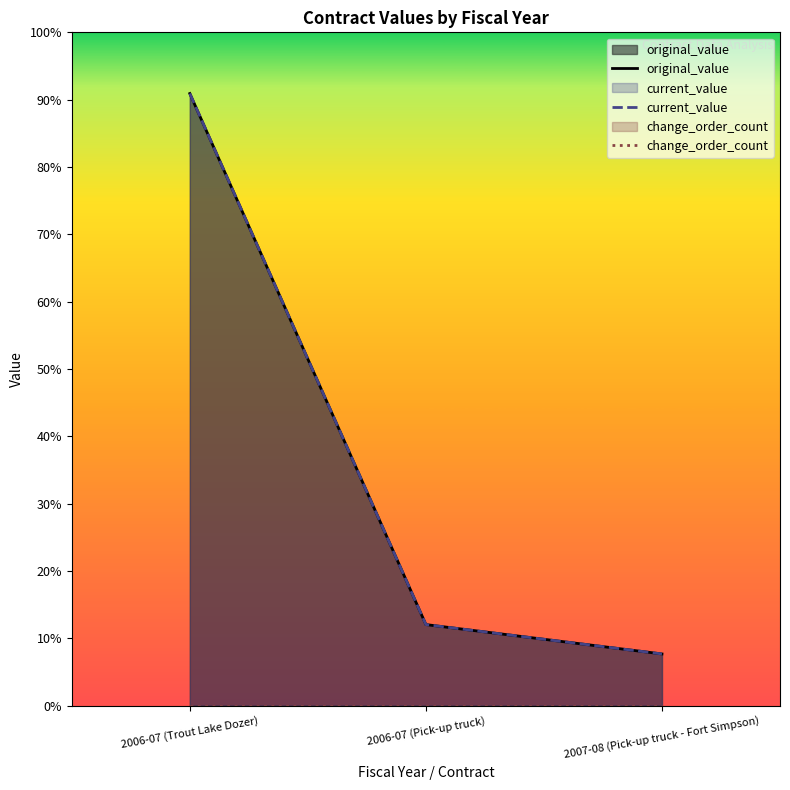

List the labels in order of original_value value, largest first.

2006-07 (Trout Lake Dozer), 2006-07 (Pick-up truck), 2007-08 (Pick-up truck - Fort Simpson)